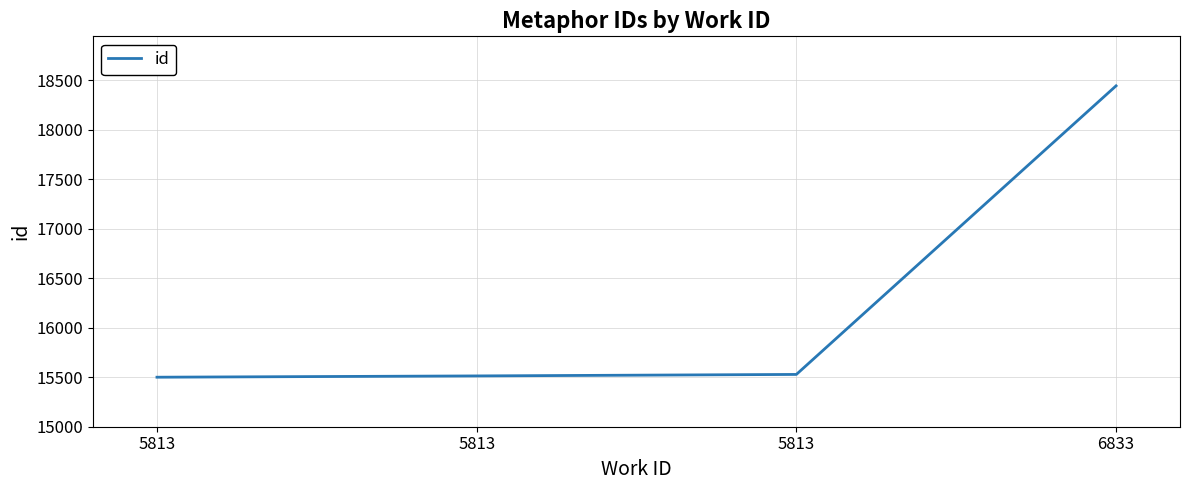

Does the chart have visible grid lines?

Yes